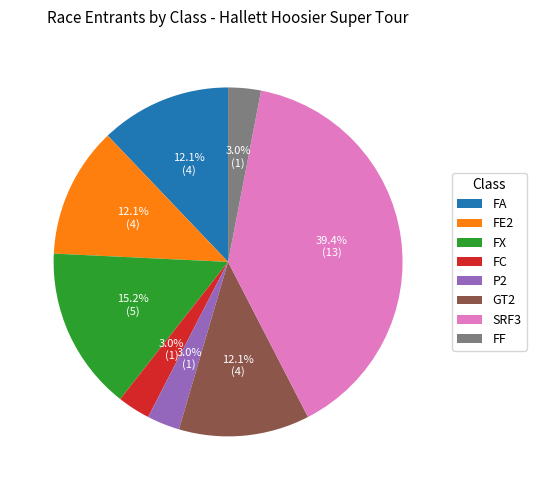

Combined, do FA and P2 account for over 50%?

No